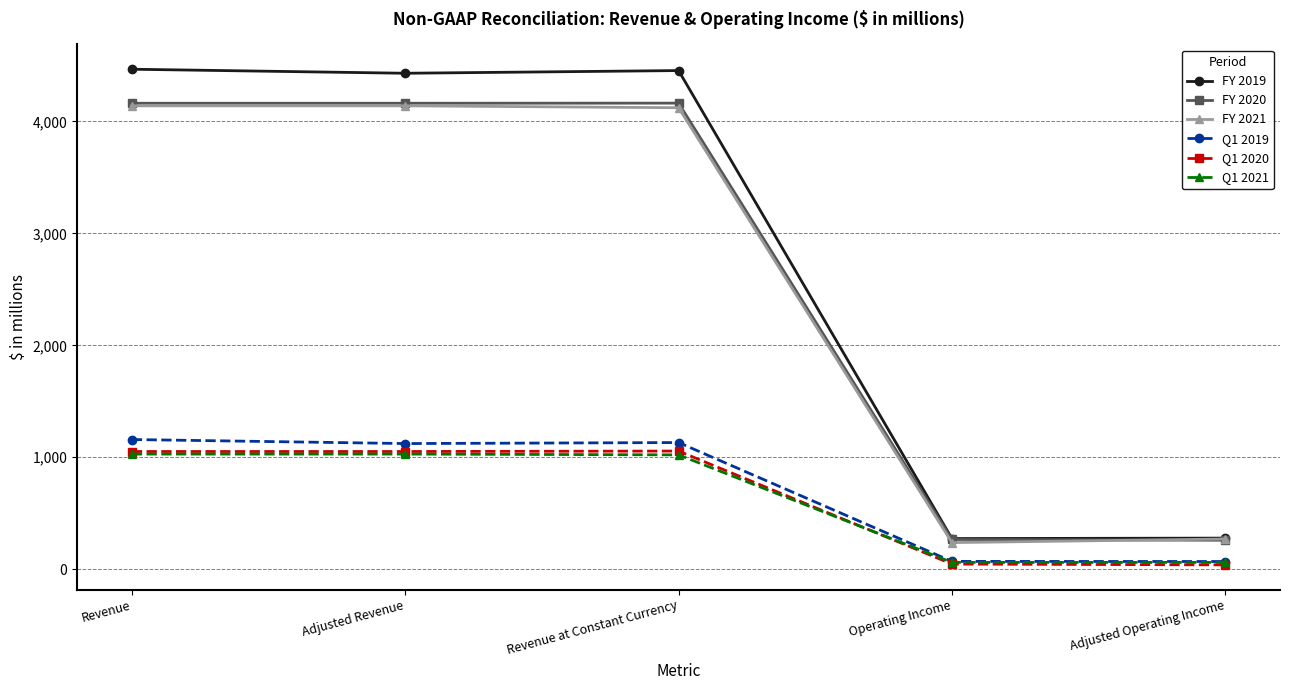

What is the difference between the Q1 2021 values at Operating Income and Revenue?

968